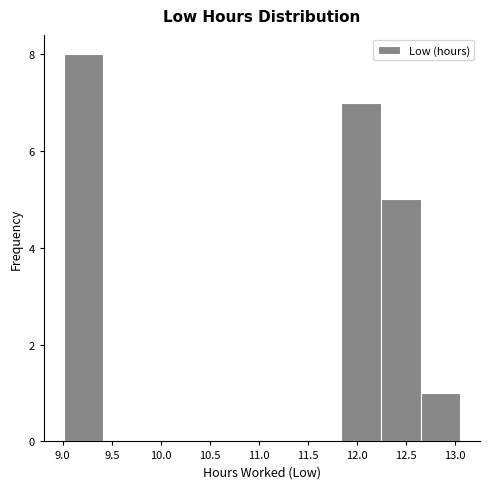

What is the height of the bar covering 12.25 to 12.65 on the x-axis? Neither the bar edges nor the heights are printed on the chart, so give them approximately, as read against the axes.

5